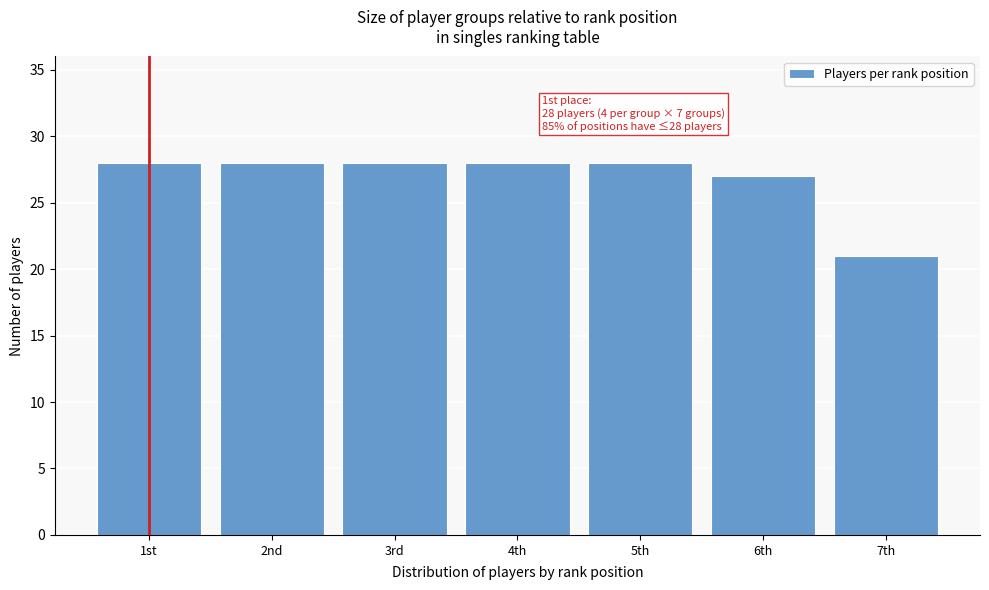

Reading right to left, transcribe all the data shown in this chart.

21	27	28	28	28	28	28